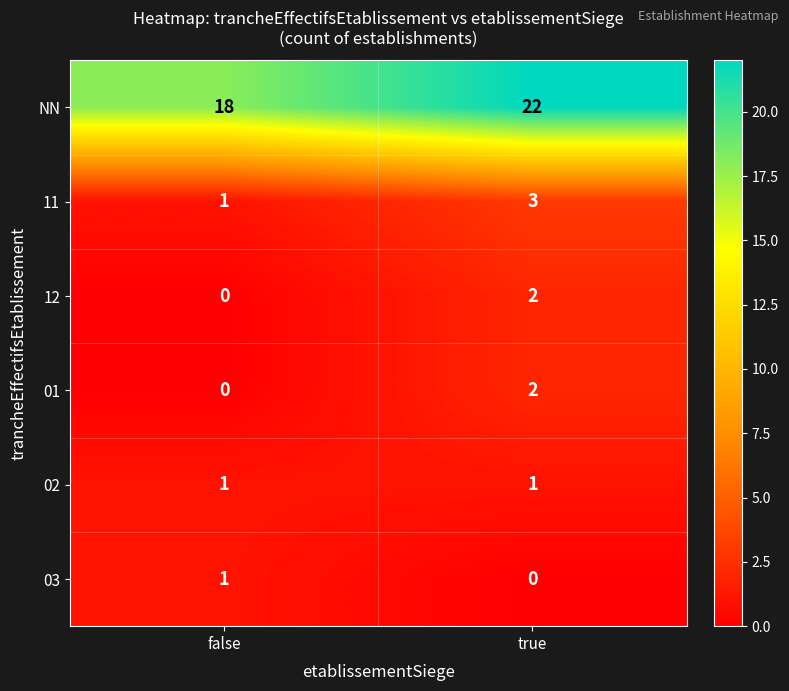

How many data points does each series have?

2